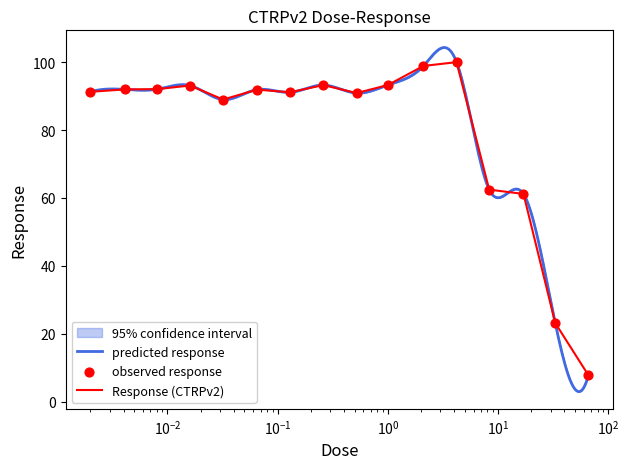

Which has a higher value, 66.0 or 0.065?

0.065